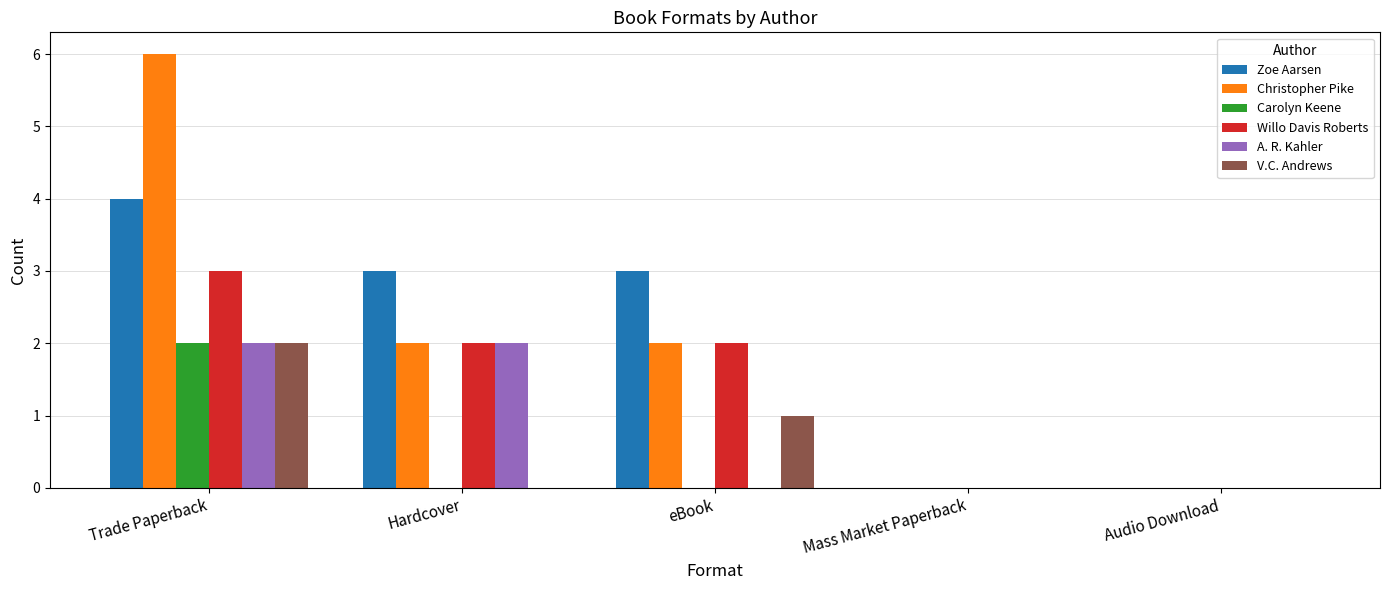

True or false: V.C. Andrews has a value of 0 at Hardcover.

True